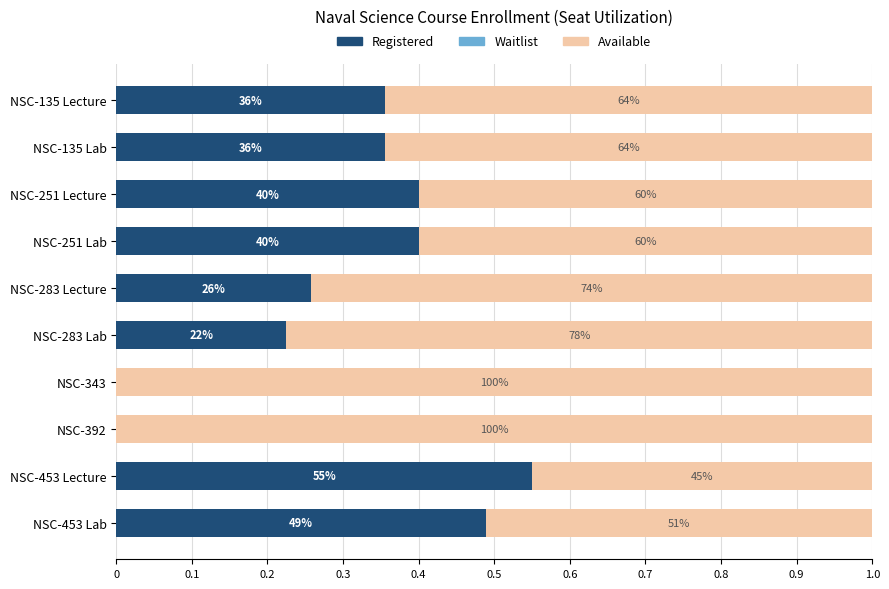

How many distinct data groups are displayed?

3